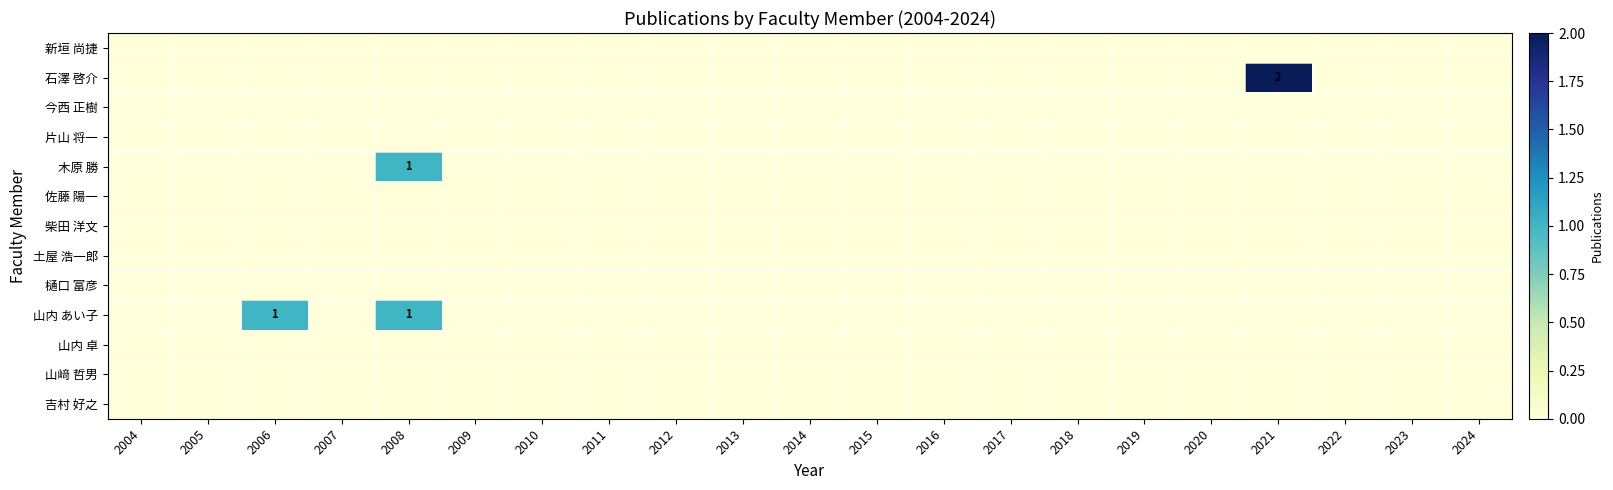

Between 2008 and 2015, which is larger?

2008